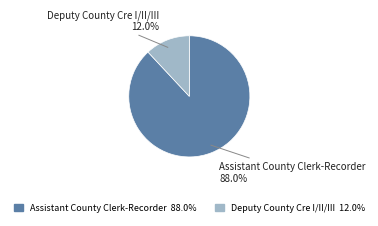

To the nearest percent, what is the average slice percentage?

50%